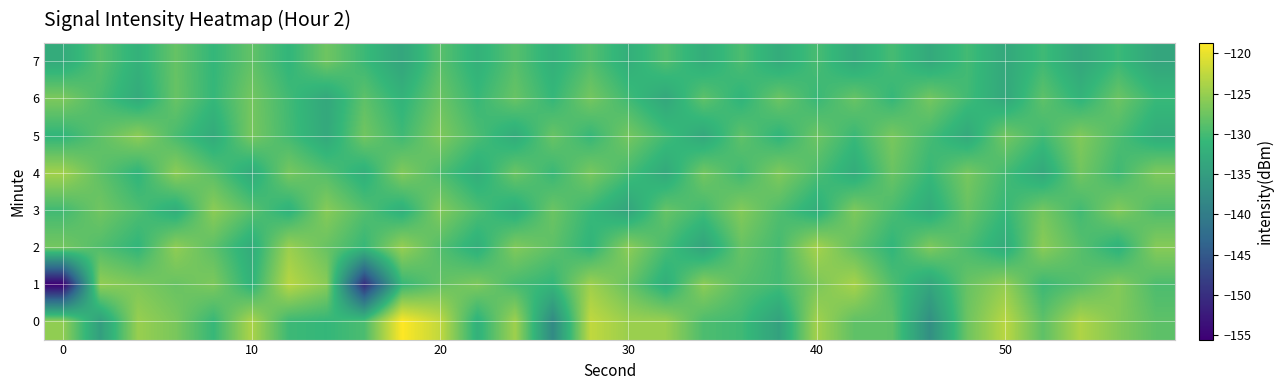

What is the smallest value displayed?

-155.6